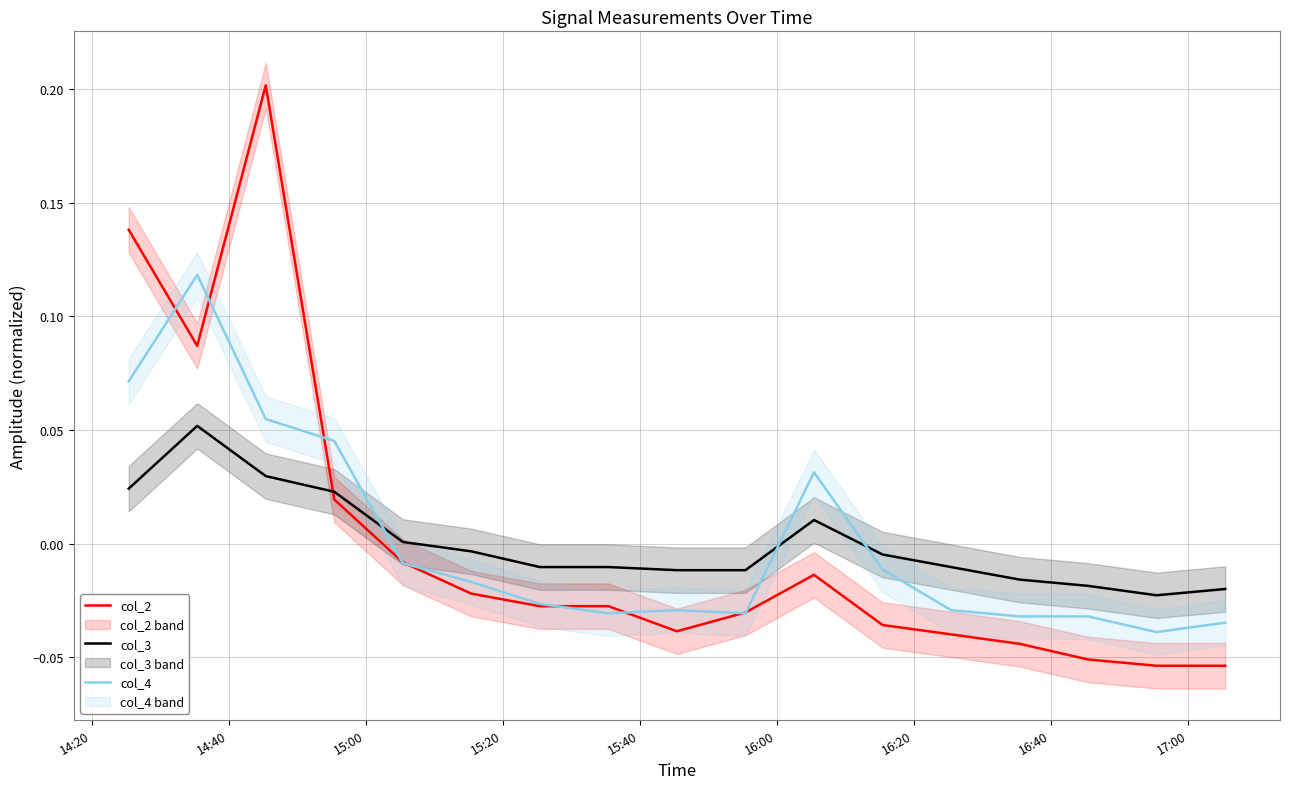

List the series in order of their overall mean, highest first.

col_2, col_3, col_4